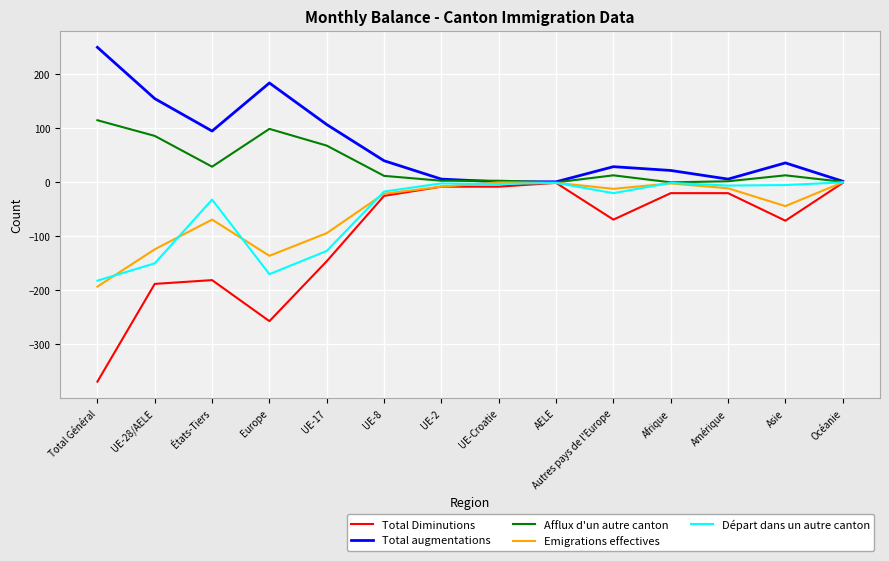

What is the total value across all series at UE-17?

-192